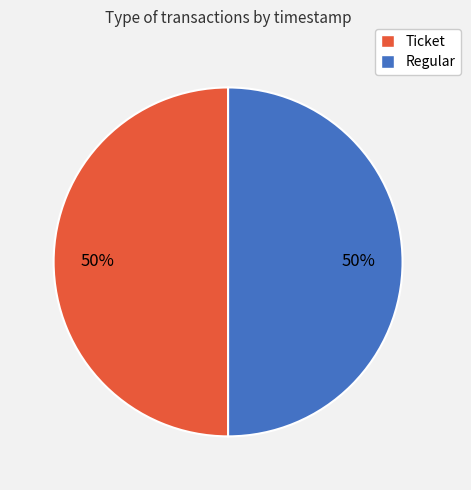

What percentage is the Ticket slice, to the nearest percent?

50%